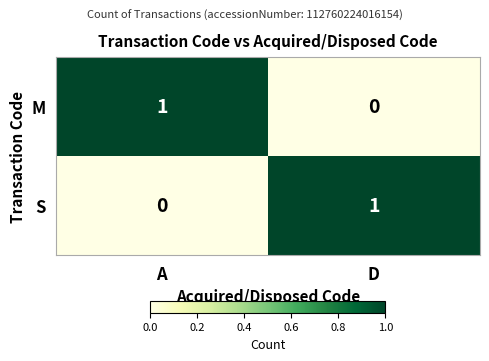

Reading left to right, extract all data points from this chart.

M: A=1	D=0
S: A=0	D=1